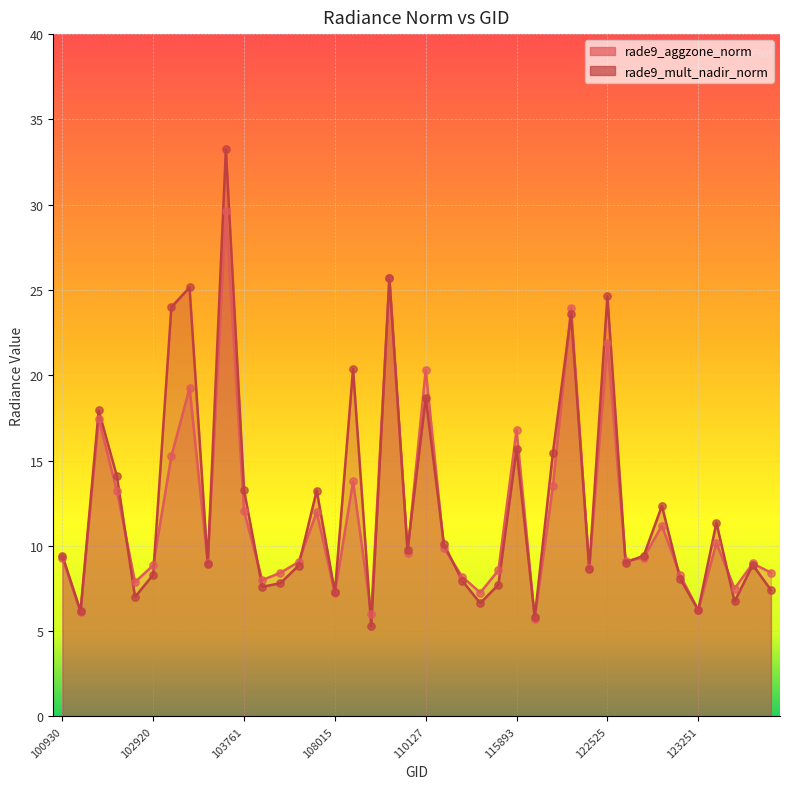

Is the value of rade9_mult_nadir_norm at 103160 greater than the value of rade9_aggzone_norm at 102671?

No